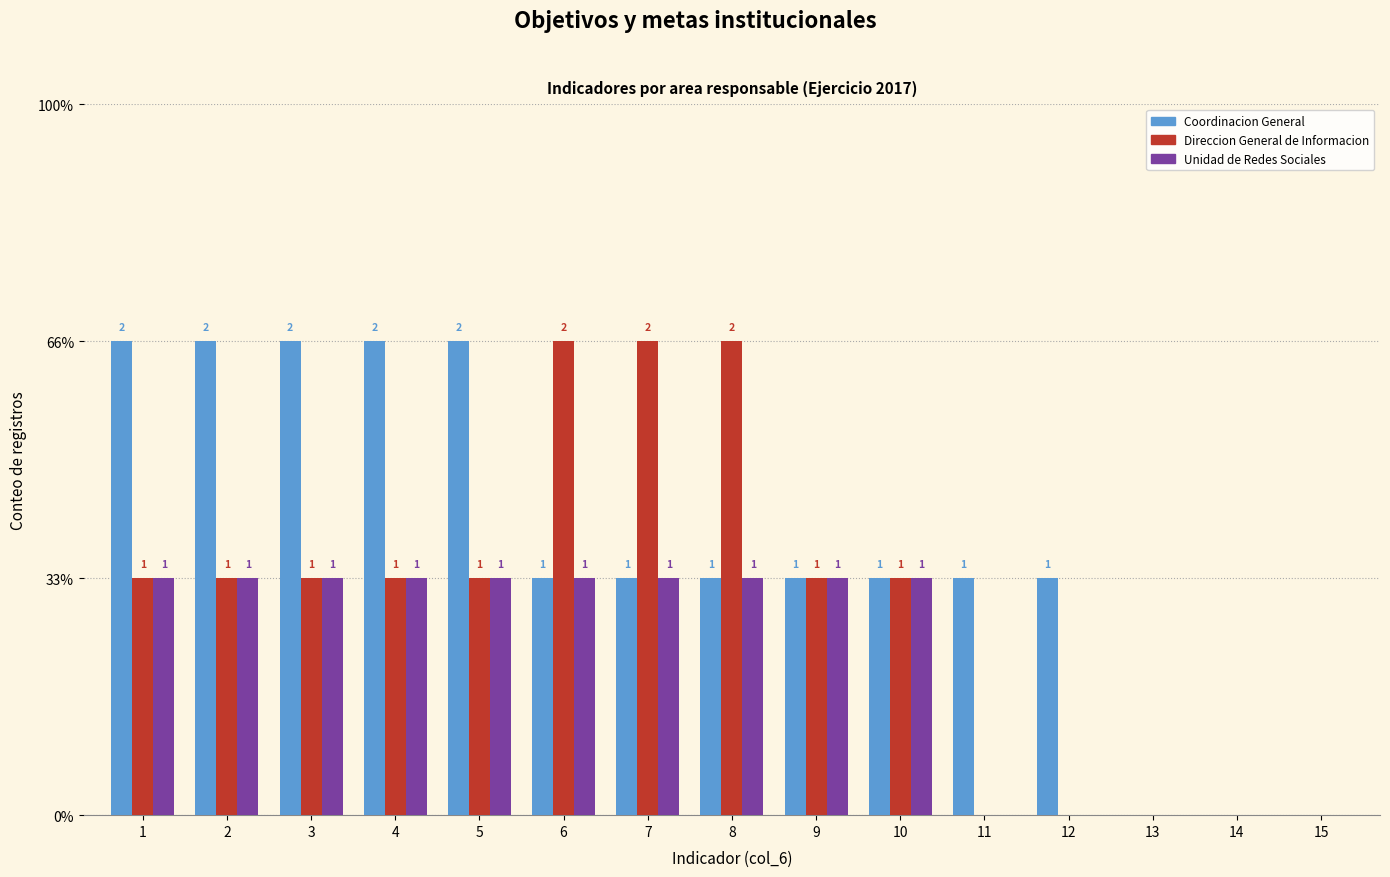

True or false: Coordinacion General has a value of 1 at 11.

True